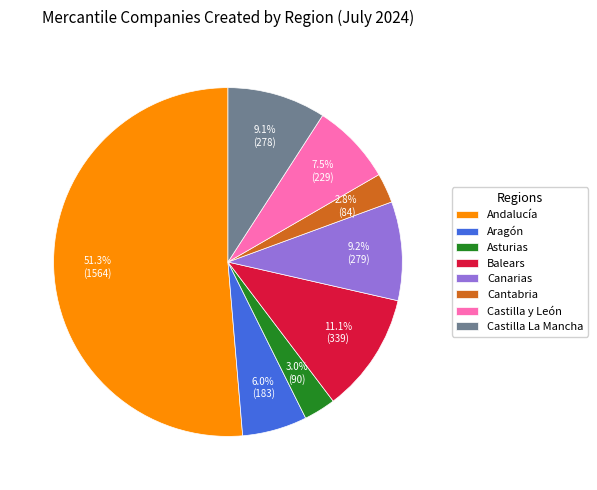

To the nearest percent, what is the difference between the Cantabria and Castilla y León slice percentages?

5%